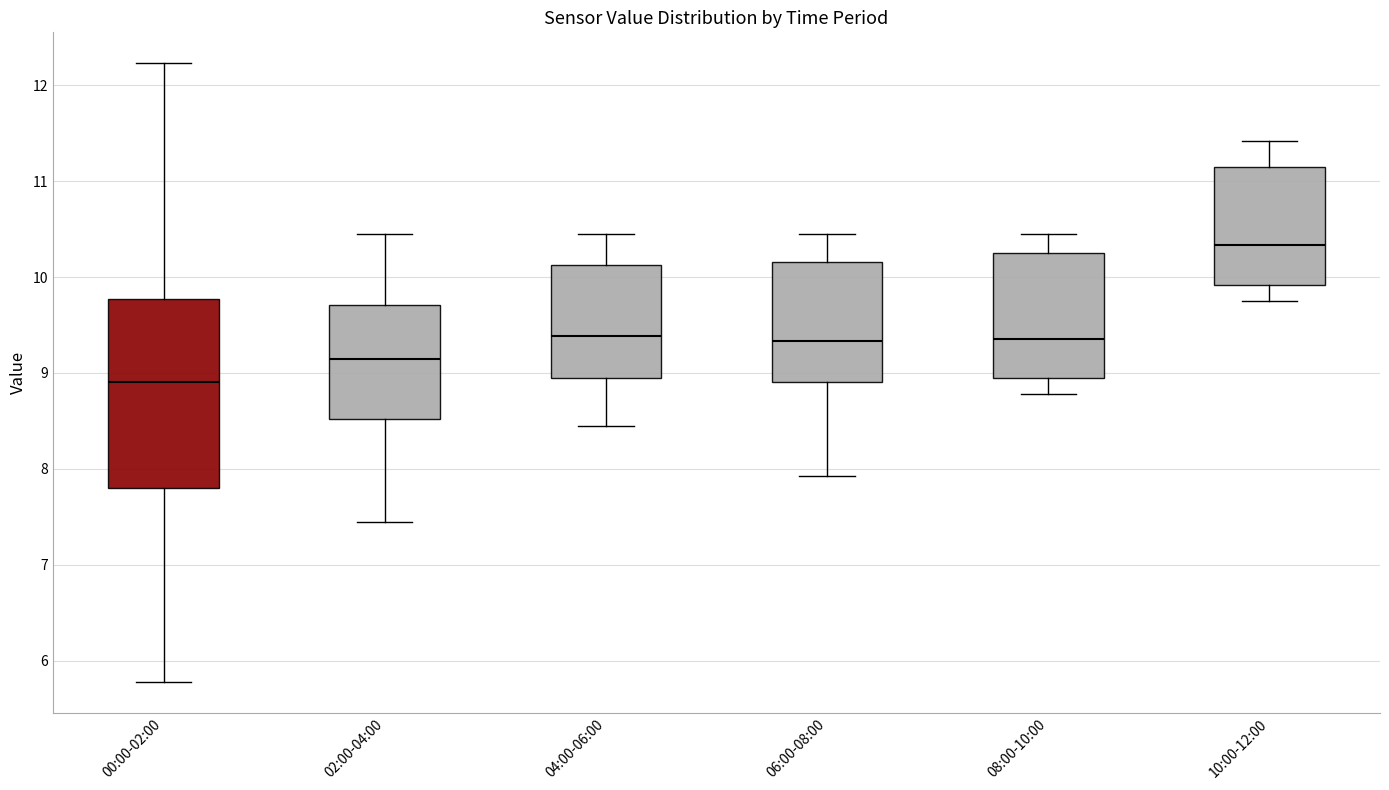

Comparing the boxes themselves (not the whiskers), which one is the tallest?

00:00-02:00